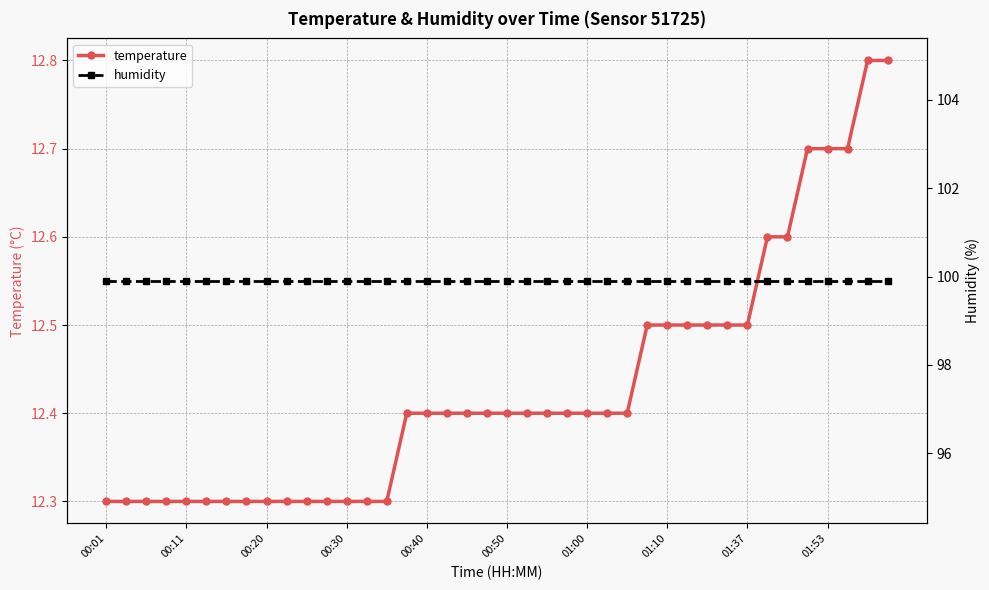

Is the value of temperature at 33 greater than the value of humidity at 00:01?

No